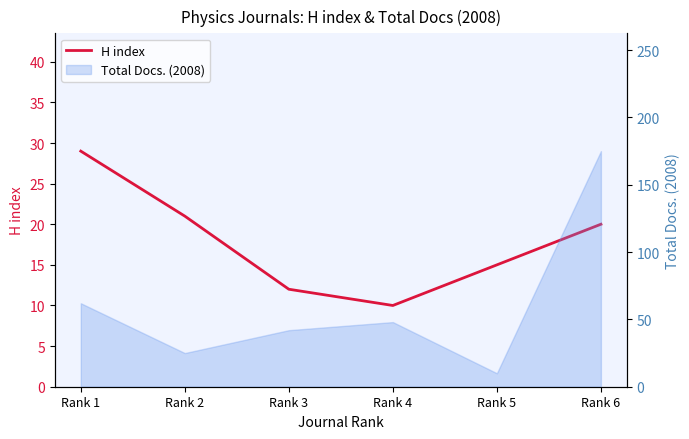

Which category has the highest value across all series?

Rank 1